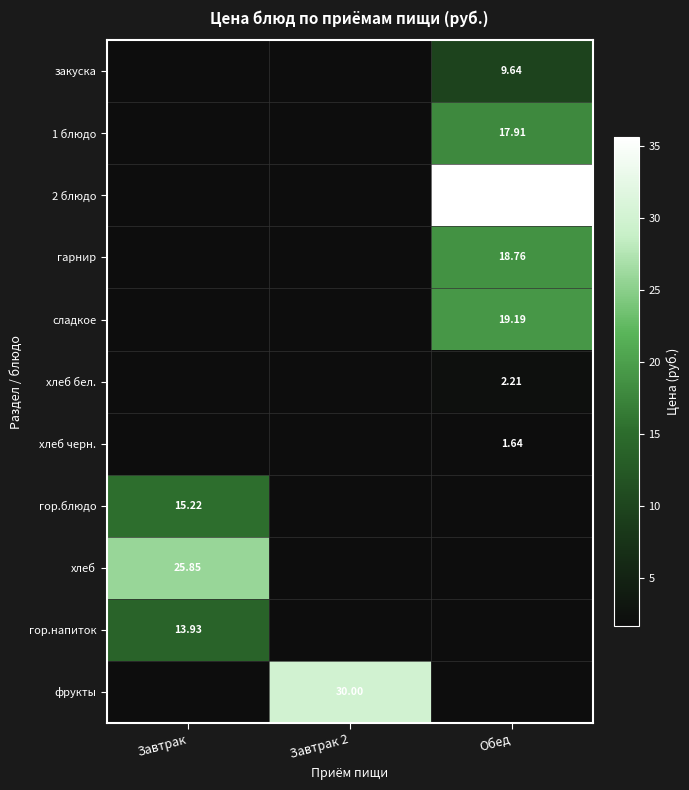

Rank the series at Обед from highest to lowest value.

2 блюдо, сладкое, 1 блюдо, закуска, хлеб бел., хлеб черн., гор.блюдо, хлеб, гор.напиток, фрукты, гарнир